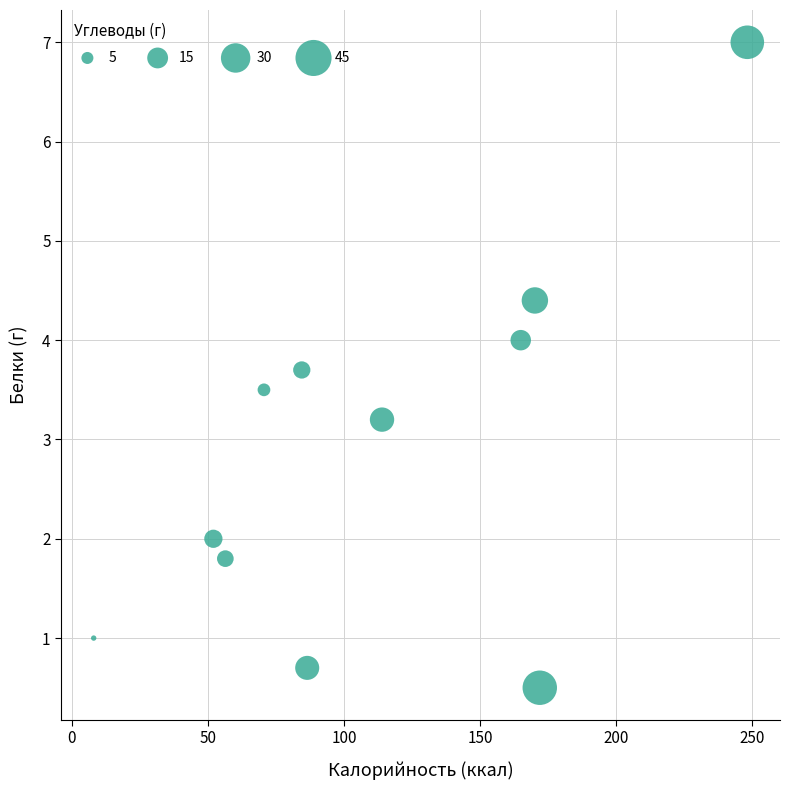

What is the average Y value?

2.9